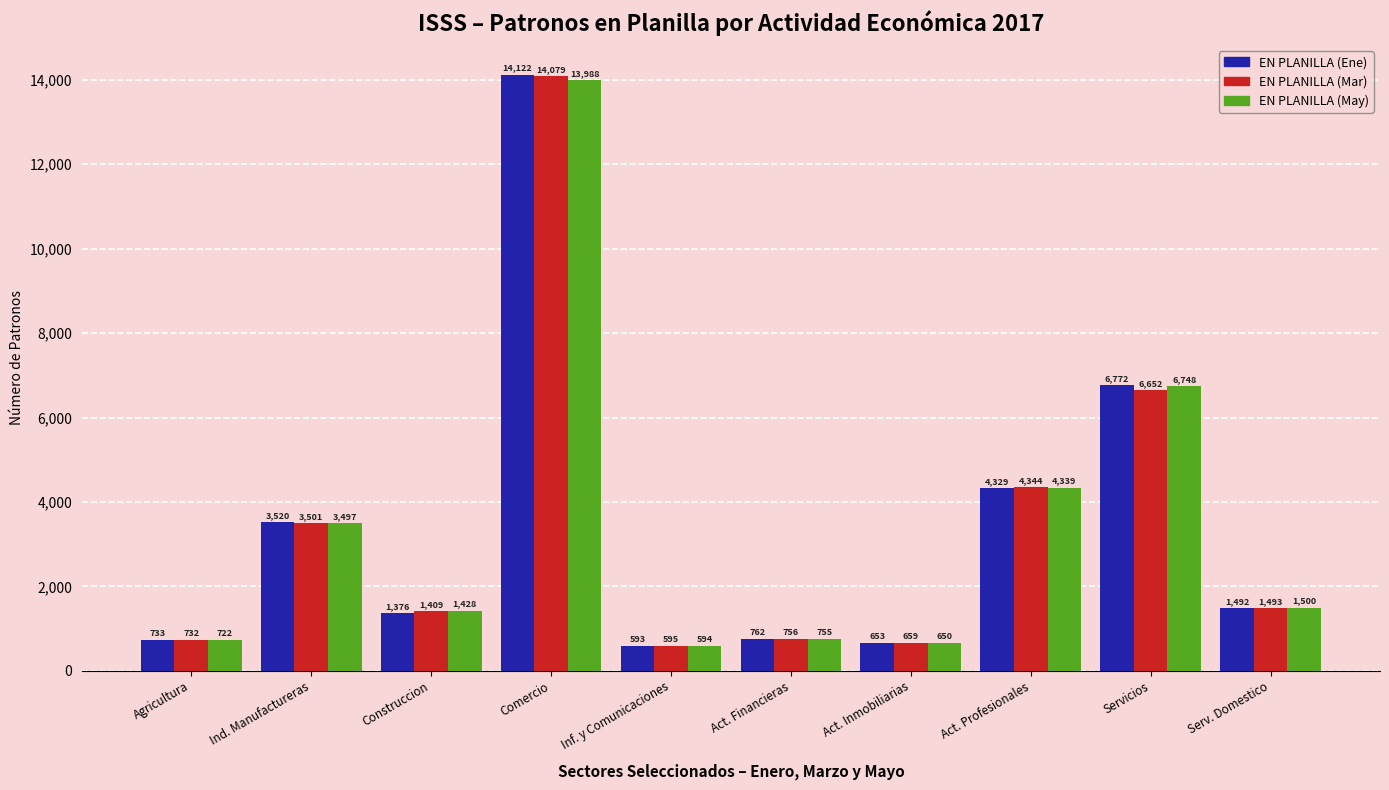

What is the value of the EN PLANILLA (Mar) bar at the 7th from the left?

659